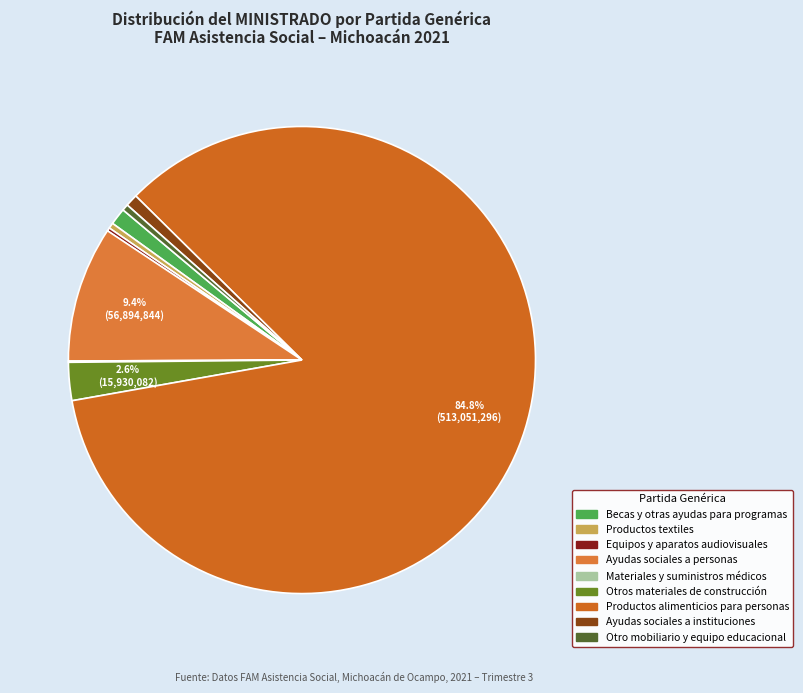

The Productos alimenticios para personas slice represents 98% of the pie. True or false?

False